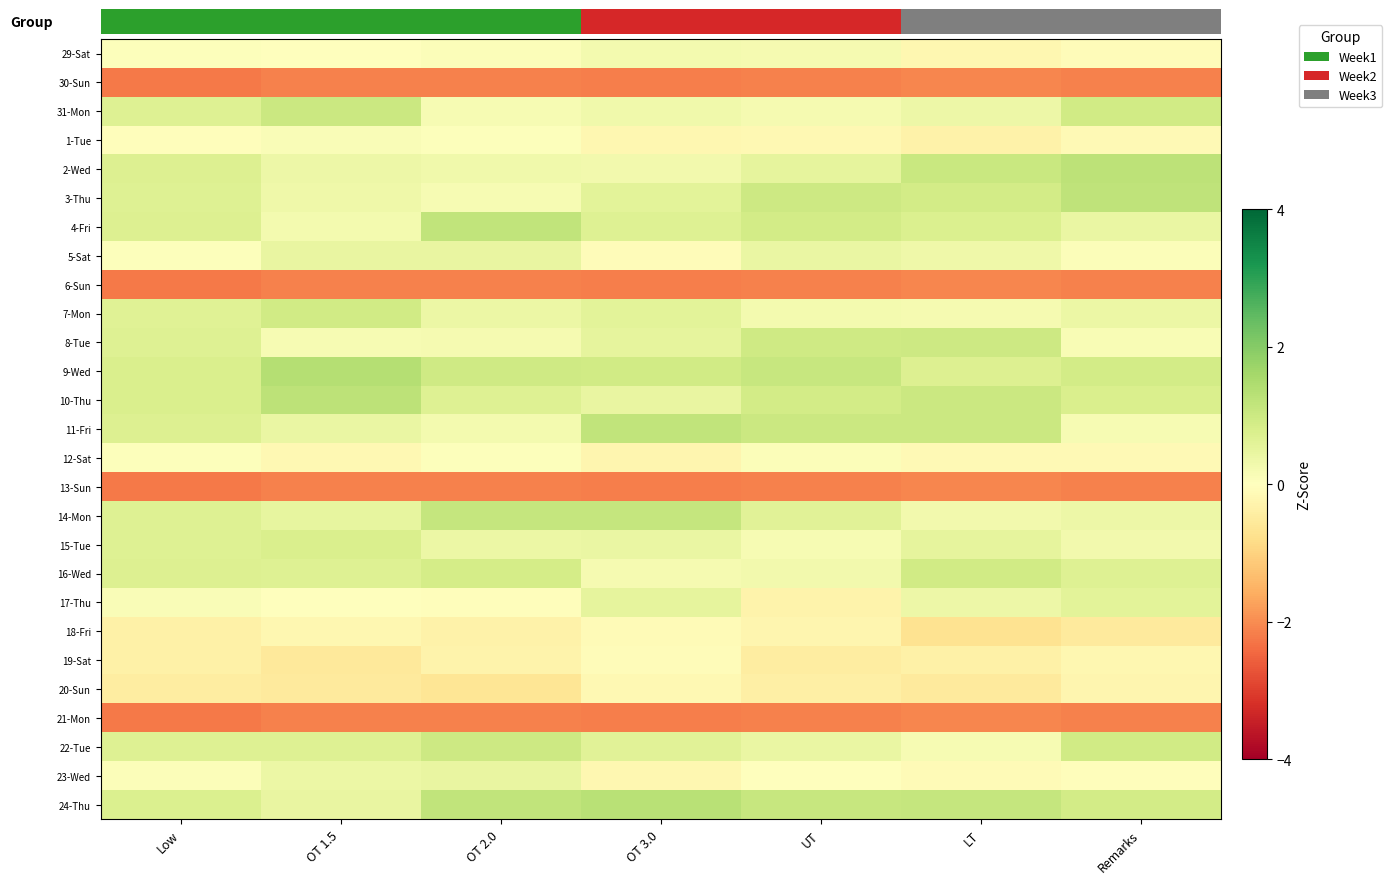

What is the difference between the 15-Tue values at OT 2.0 and UT?

0.2